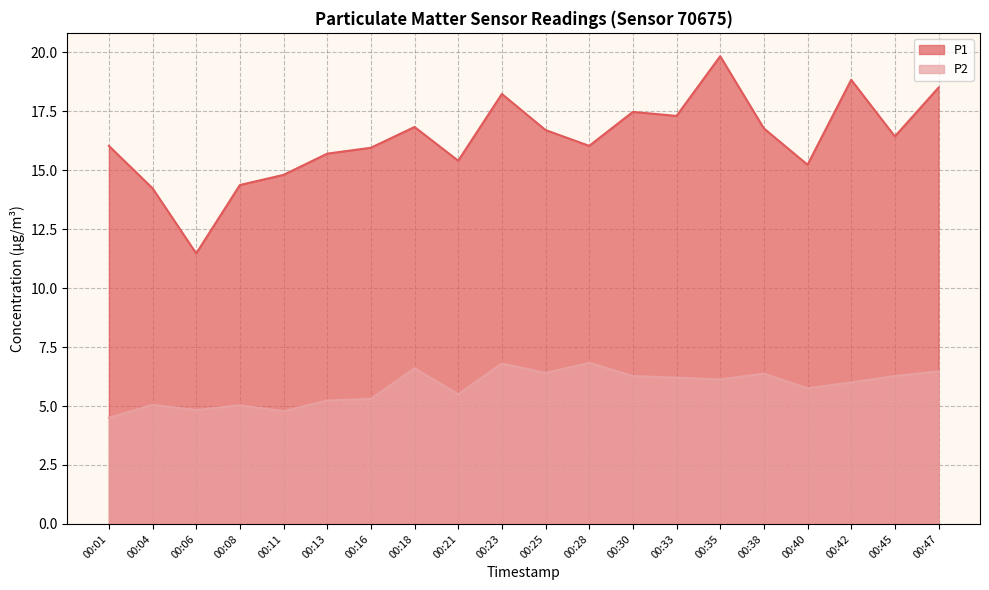

How many data points does each series have?

20